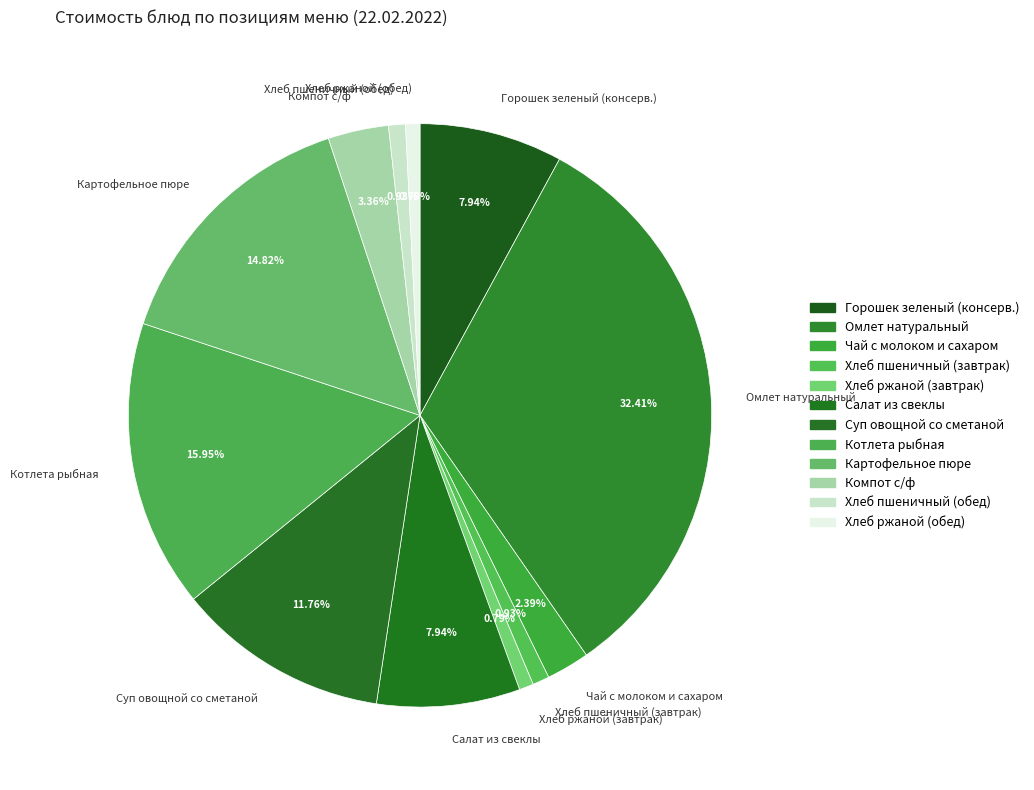

Which has a higher value, Горошек зеленый (консерв.) or Хлеб ржаной (обед)?

Горошек зеленый (консерв.)